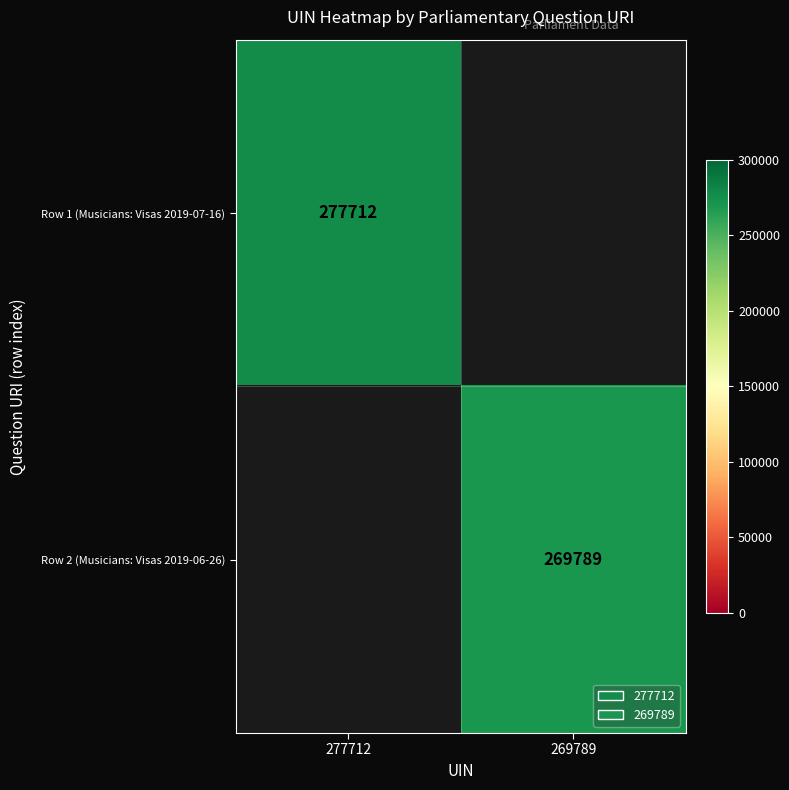

How many series are shown in this chart?

2